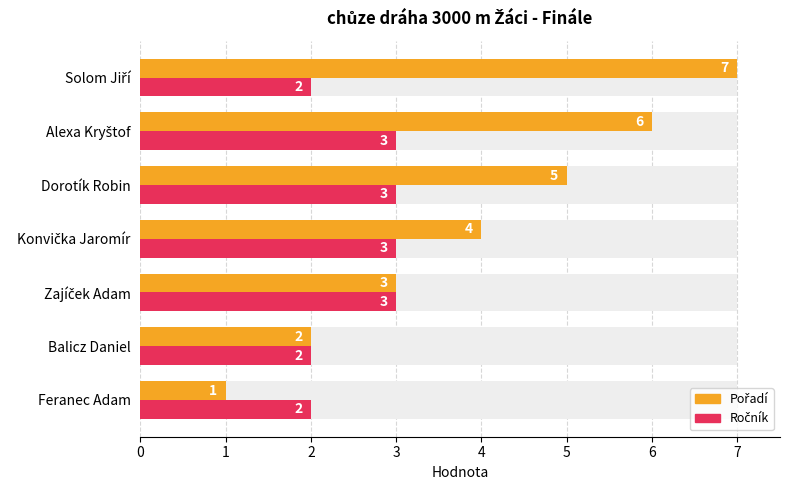

What is the maximum value shown in the chart?

7